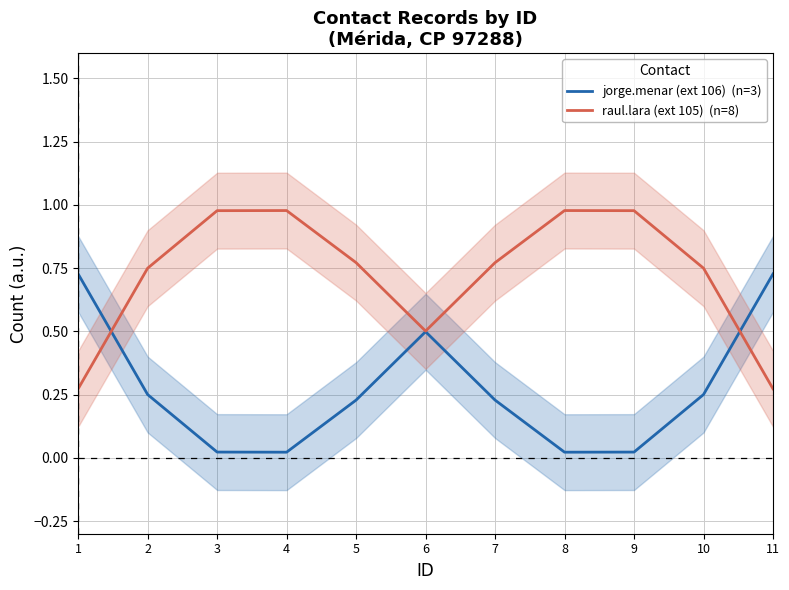

What is the difference between the second highest and minimum values in the jorge.menar (ext 106)  (n=3) series?

0.7